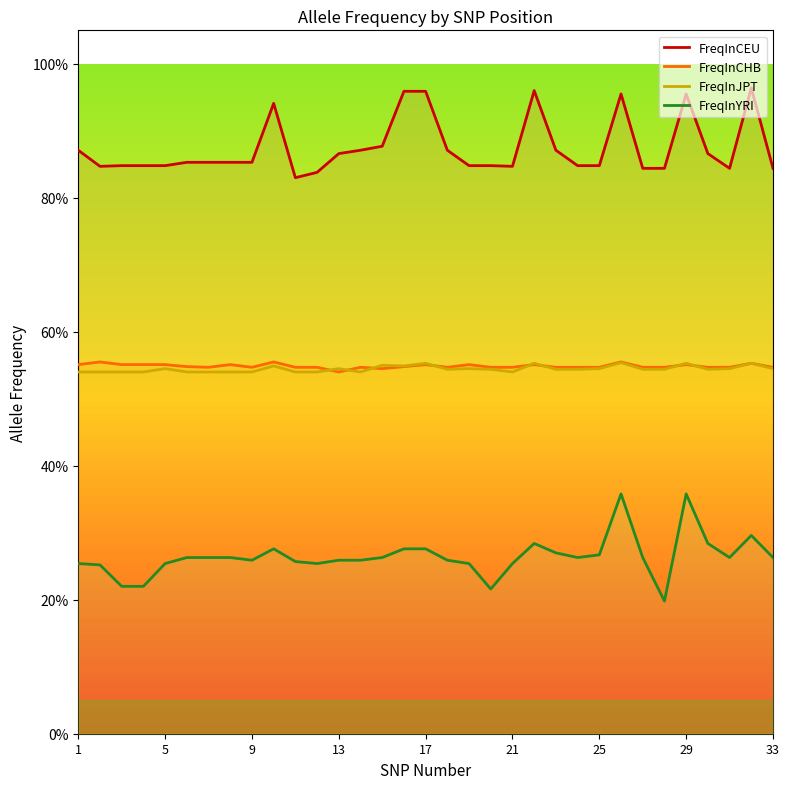

What are all the series names shown in the legend?

FreqInCEU, FreqInCHB, FreqInJPT, FreqInYRI